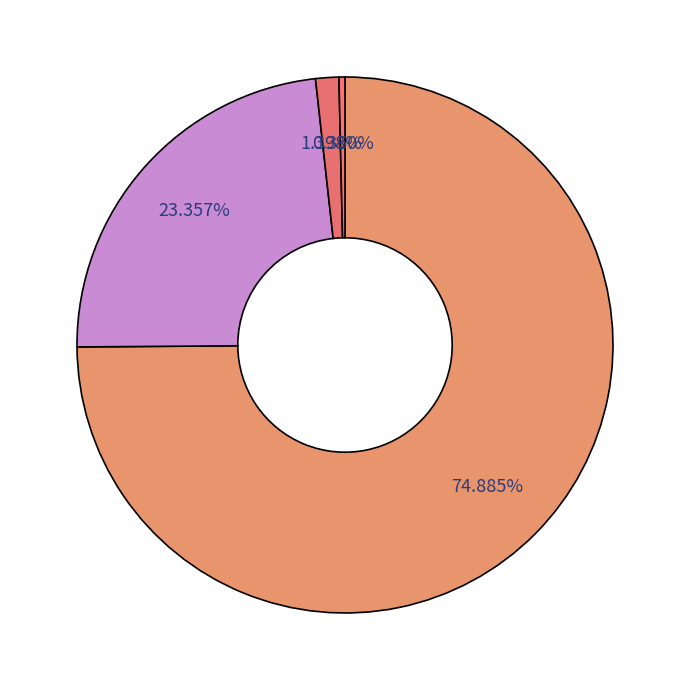

How many segments does this pie chart have?

4